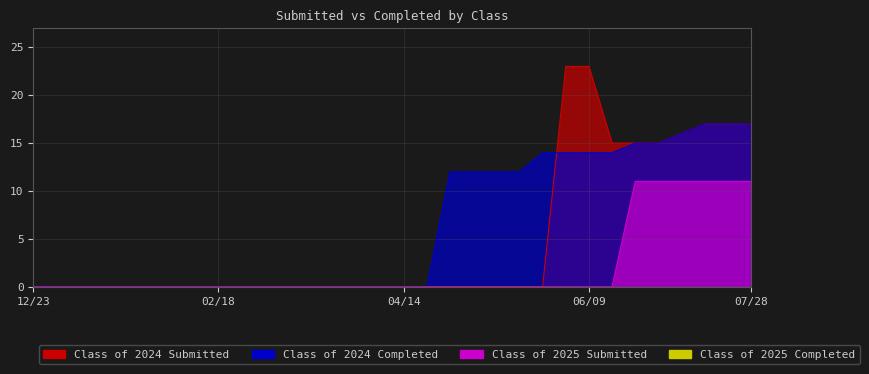

Reading left to right, what are all the values shown in this chart?

Class of 2024 Submitted: 0	0	0	0	0	0	0	0	0	0	0	0	0	0	0	0	0	0	0	0	0	0	0	23	23	15	15	15	16	17	17	17
Class of 2024 Completed: 0	0	0	0	0	0	0	0	0	0	0	0	0	0	0	0	0	0	12	12	12	12	14	14	14	14	15	15	16	17	17	17
Class of 2025 Submitted: 0	0	0	0	0	0	0	0	0	0	0	0	0	0	0	0	0	0	0	0	0	0	0	0	0	0	11	11	11	11	11	11